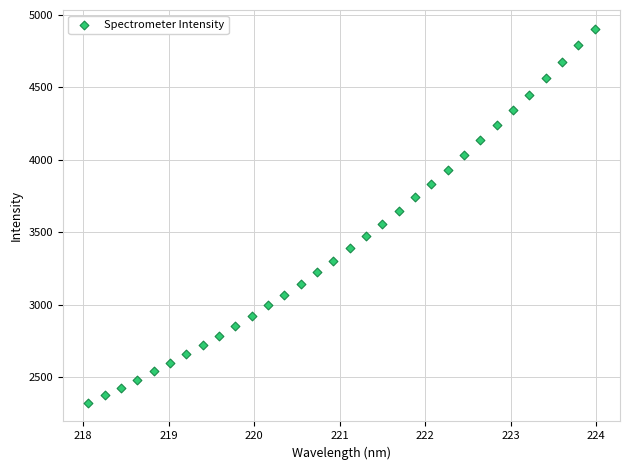

What is the range of Y values (max minus min)?

2584.1